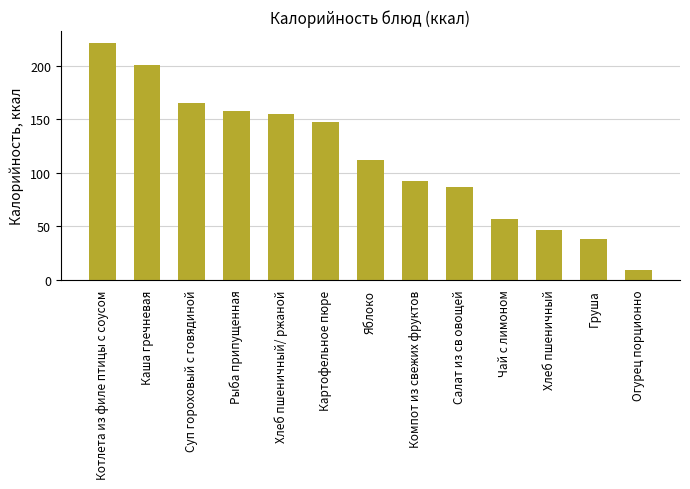

Reading left to right, list all the values displayed in this chart.

221.6	200.6	165.3	157.6	155.1	148.0	111.8	92.5	87.3	57.0	46.6	38.0	9.0